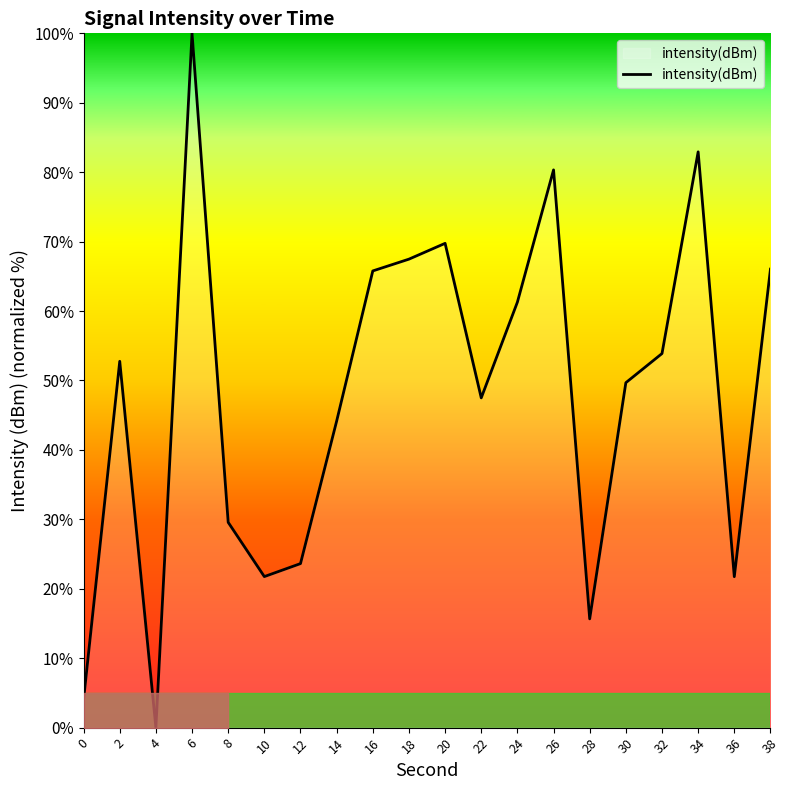

What is the difference between the second highest and minimum values?

82.9